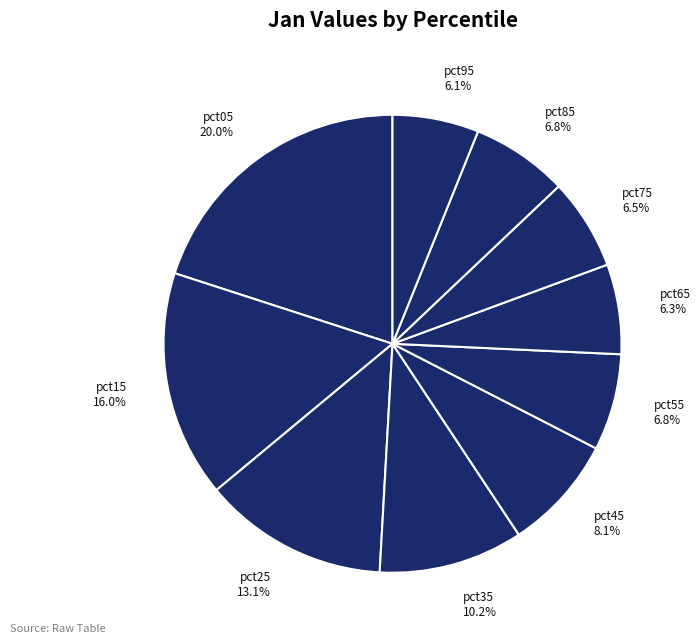

Does pct05 represent more than half of the total?

No